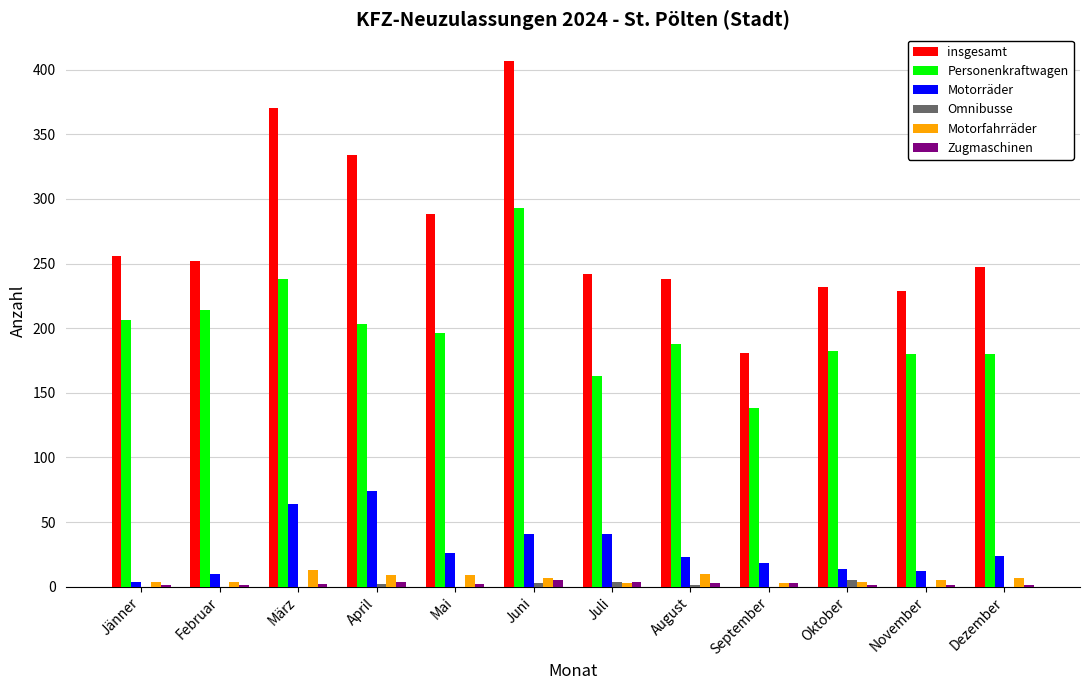

The Personenkraftwagen series shows 138 at September. True or false?

True